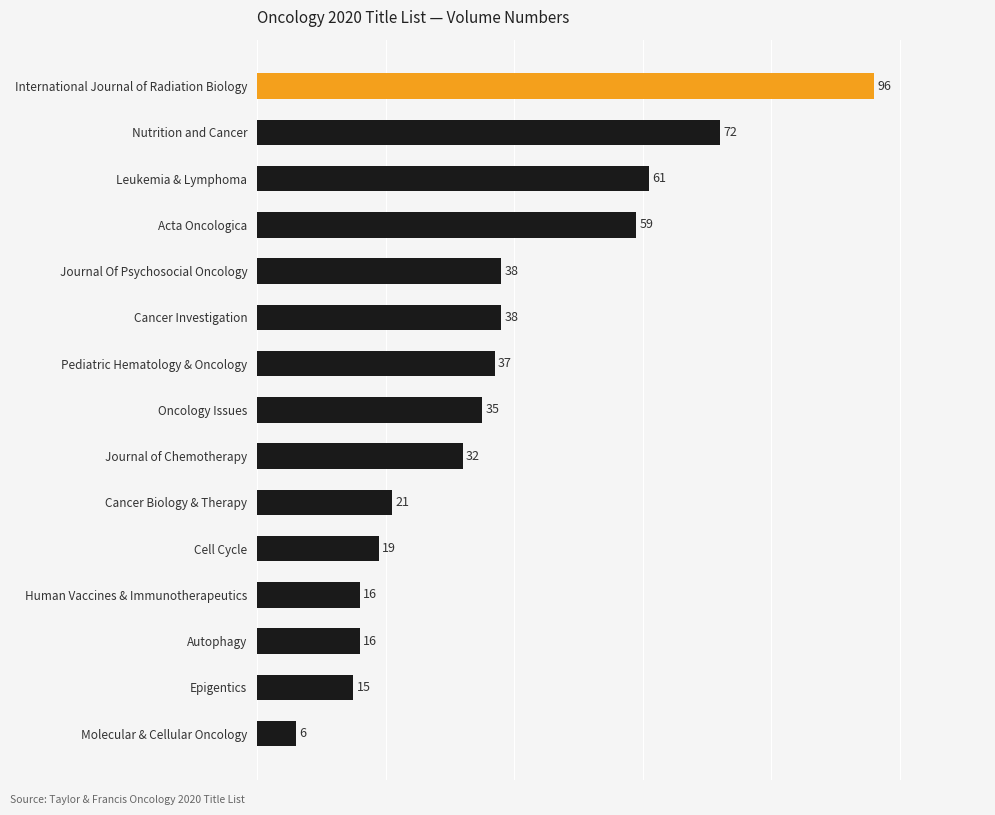

What is the minimum value shown in the chart?

6